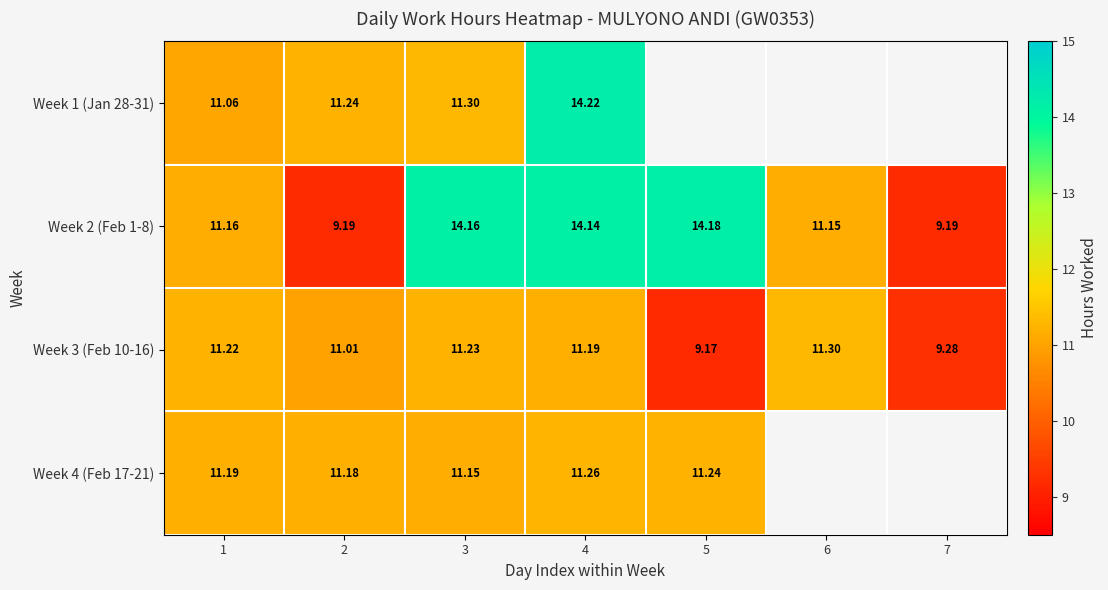

True or false: Week 2 (Feb 1-8) has a value of 4.1 at 2.

False